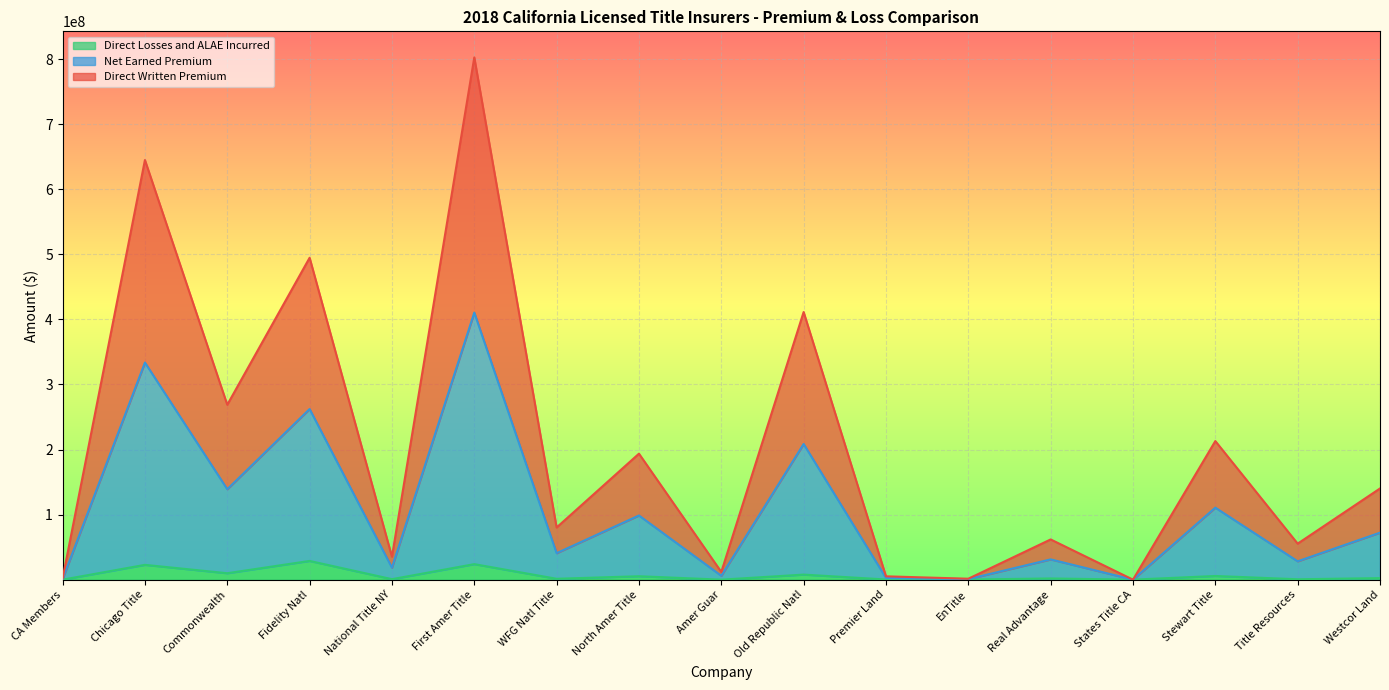

In Net Earned Premium, how many points are higher than both neighbors (excluding endpoints)?

7